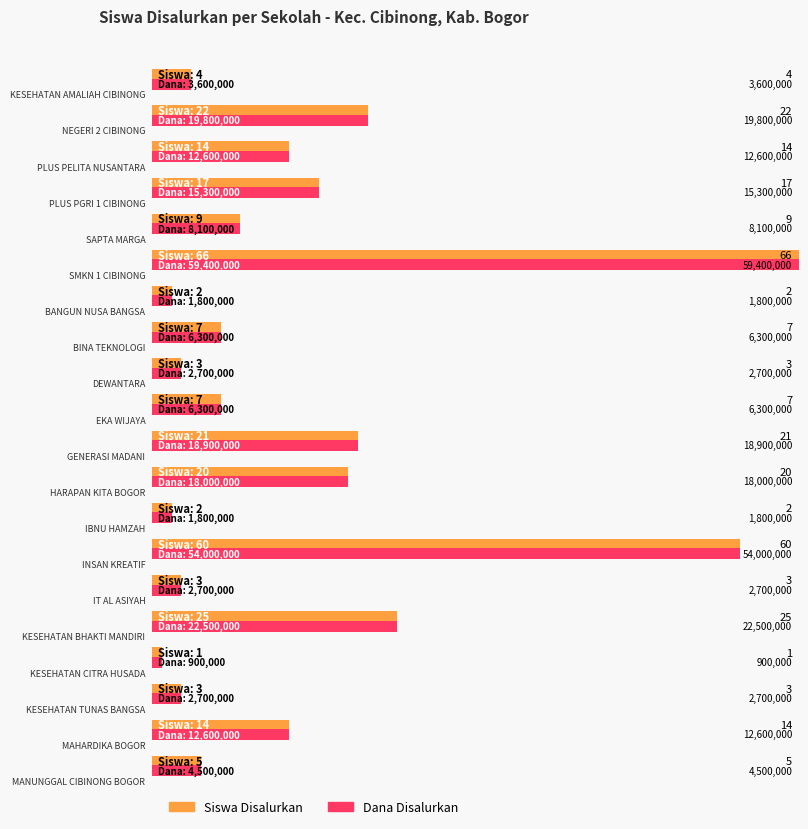

What is the difference between the Siswa Disalurkan values at SMK KESEHATAN AMALIAH CIBINONG and SMKS GENERASI MADANI?

17